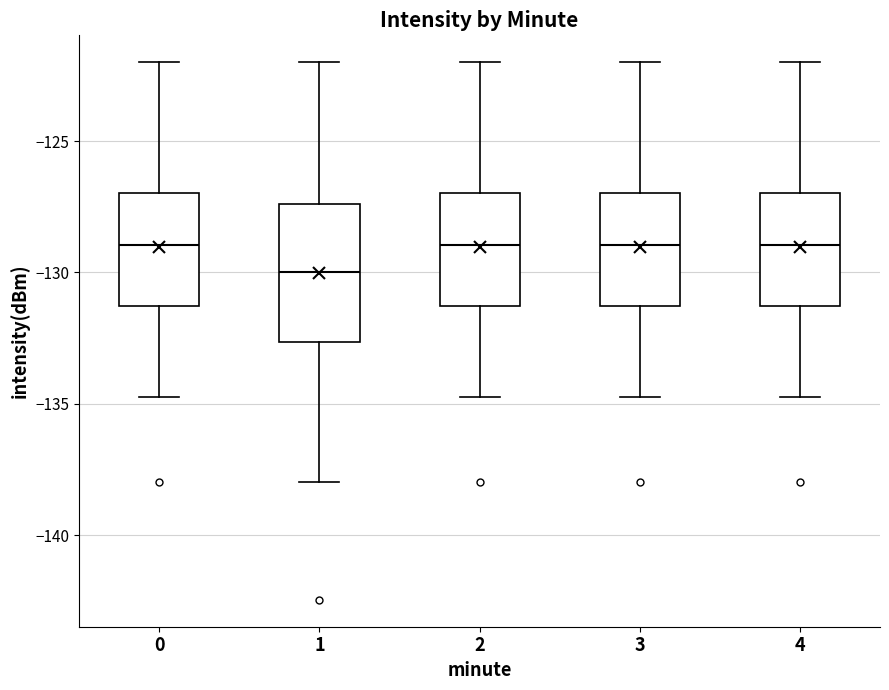

Comparing the boxes themselves (not the whiskers), which one is the tallest?

1